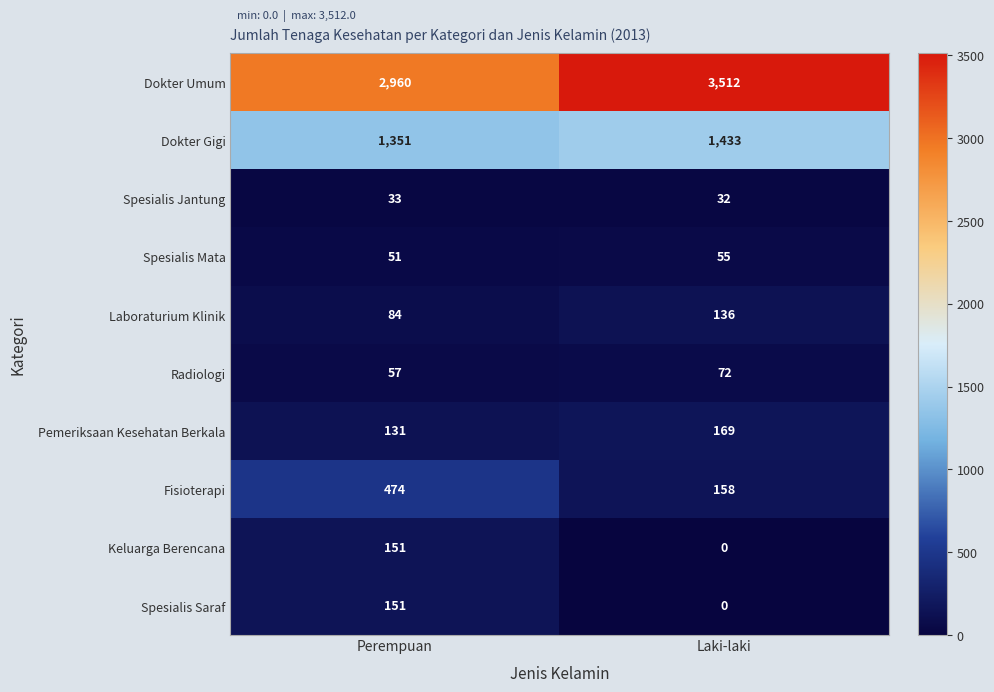

Reading left to right, transcribe all the data shown in this chart.

Dokter Umum: 2960	3512
Dokter Gigi: 1351	1433
Spesialis Jantung: 33	32
Spesialis Mata: 51	55
Laboraturium Klinik: 84	136
Radiologi: 57	72
Pemeriksaan Kesehatan Berkala: 131	169
Fisioterapi: 474	158
Keluarga Berencana: 151	0
Spesialis Saraf: 151	0